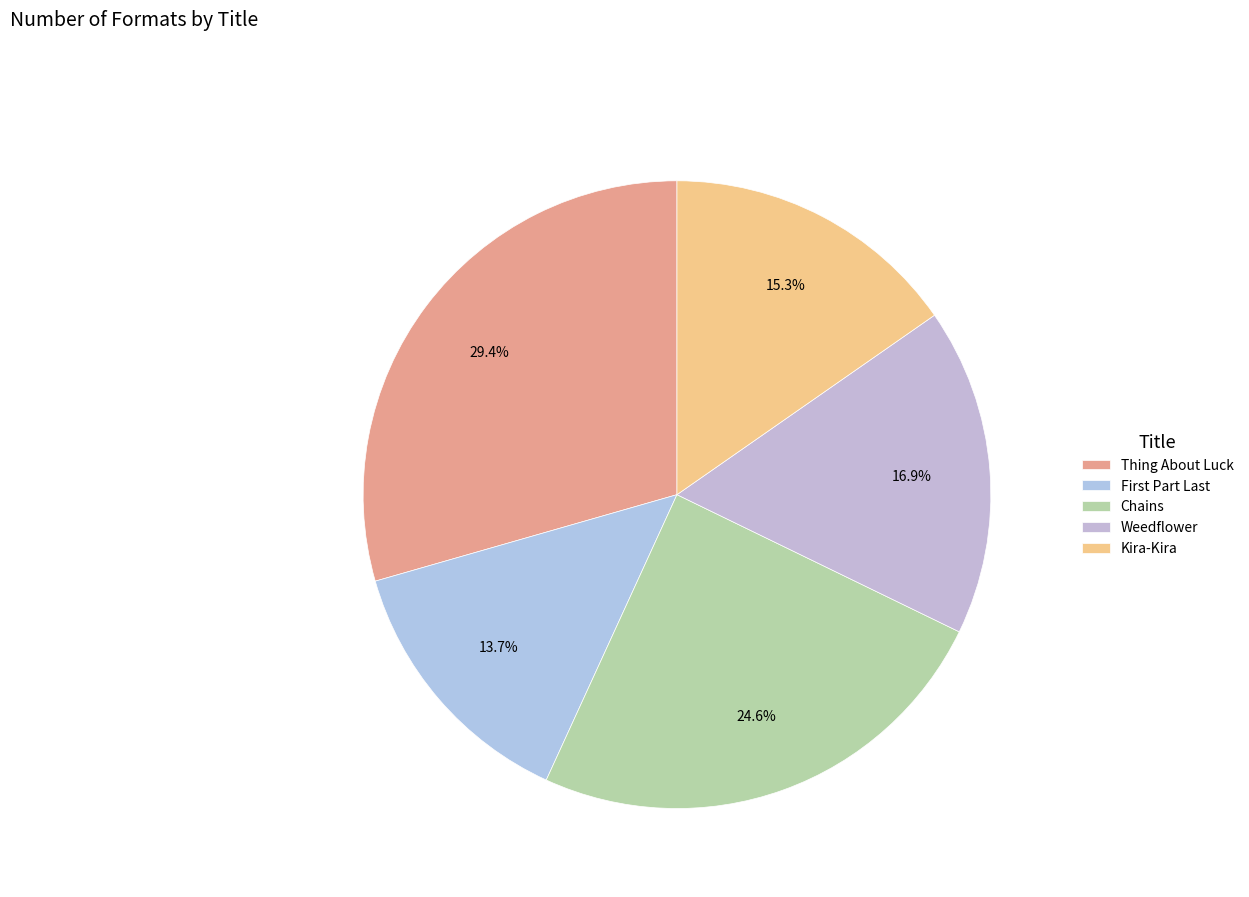

How many slices are in this pie chart?

5